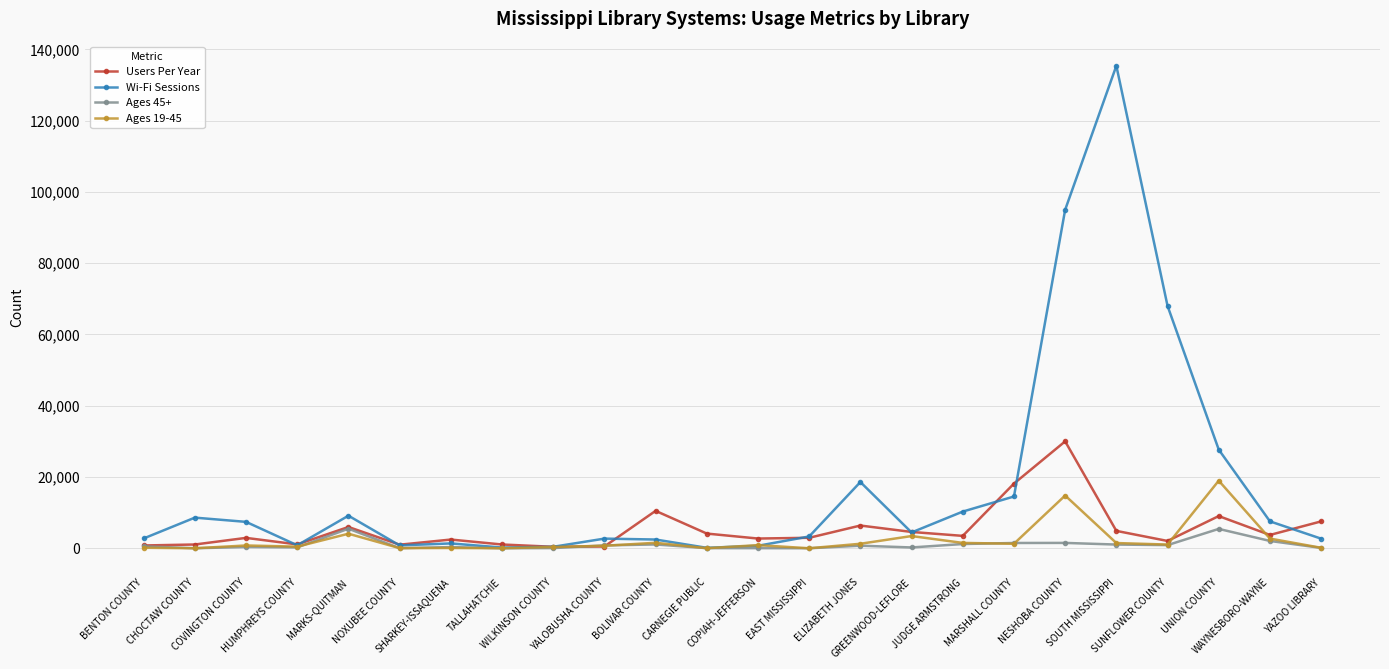

True or false: Wi-Fi Sessions has more than 0 interior local peaks.

True